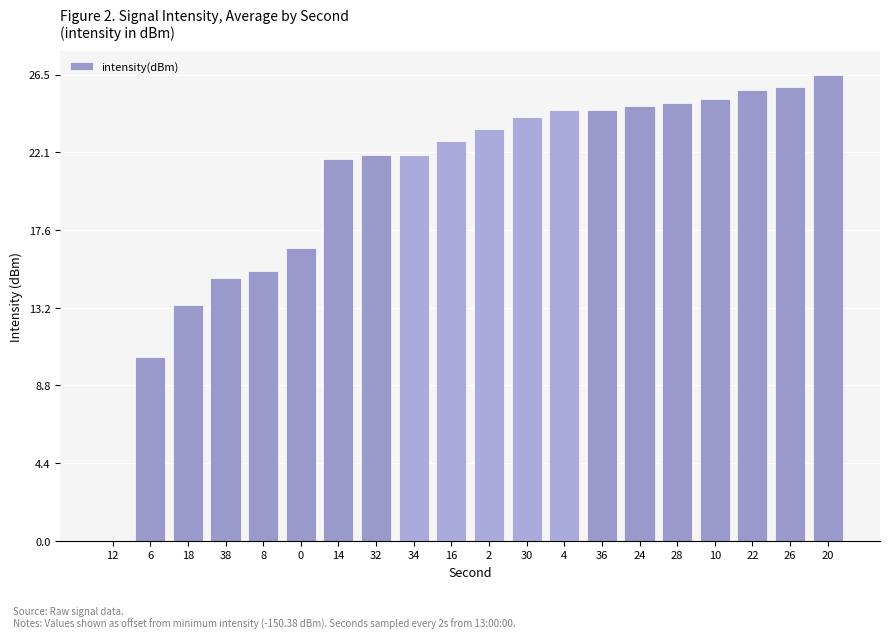

Which category has the highest value across all series?

20